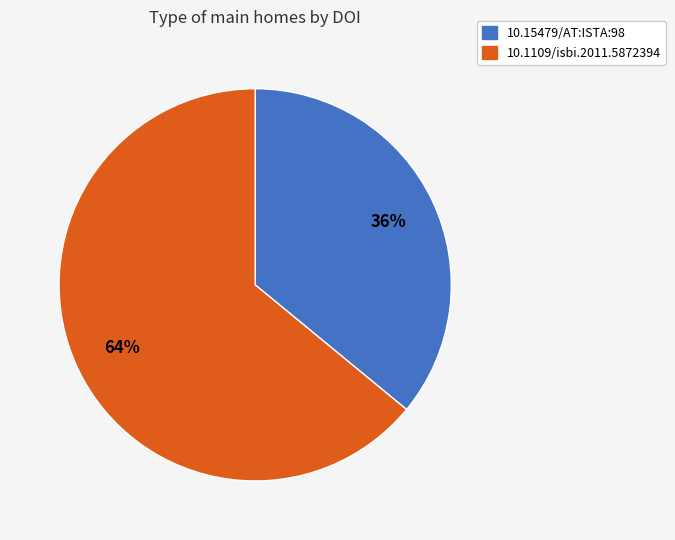

What is the smallest slice in the pie chart?

10.15479/AT:ISTA:98